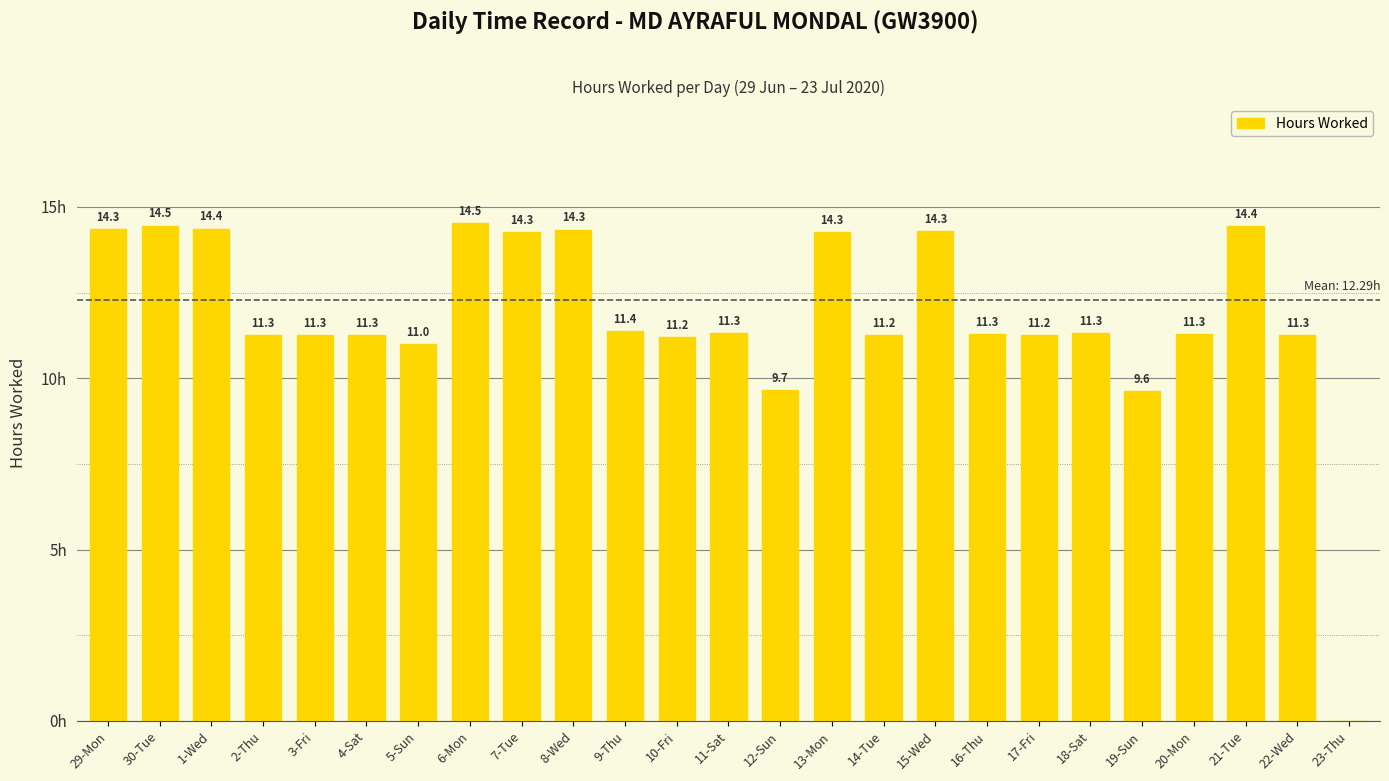

Between 1-Wed and 29-Mon, which is larger?

1-Wed